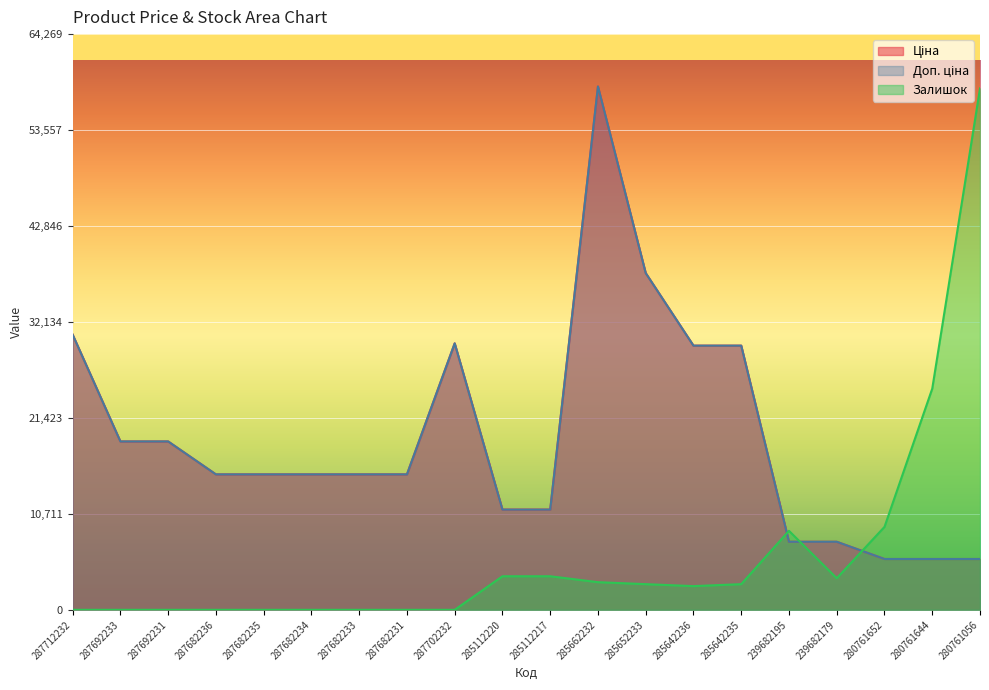

Where do Залишок and Доп. ціна first cross each other?

285642235 and 239682195